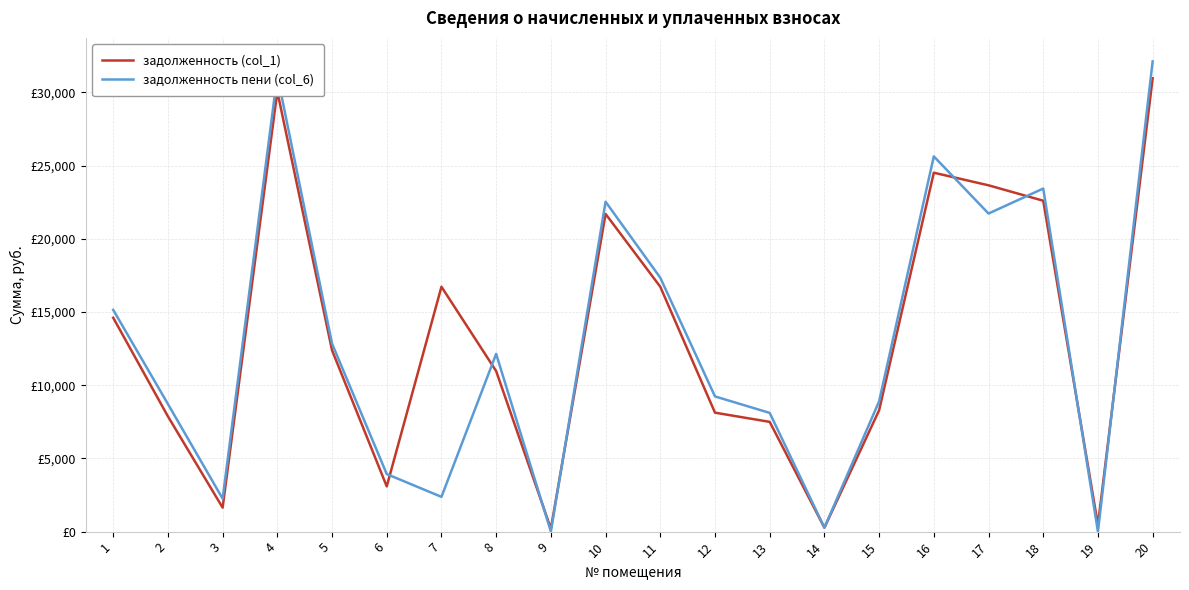

What is the value of the задолженность пени (col_6) point at the 1st from the left?

15149.0